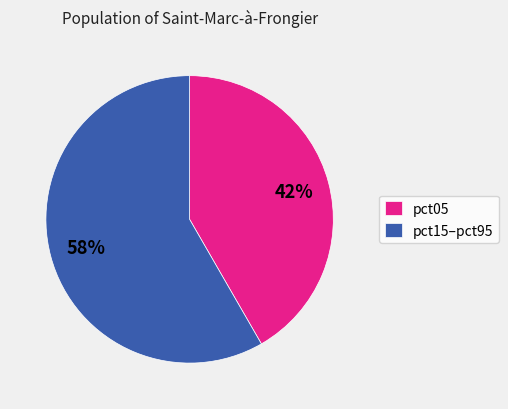

Rank the categories by value from lowest to highest.

pct05, pct15–pct95